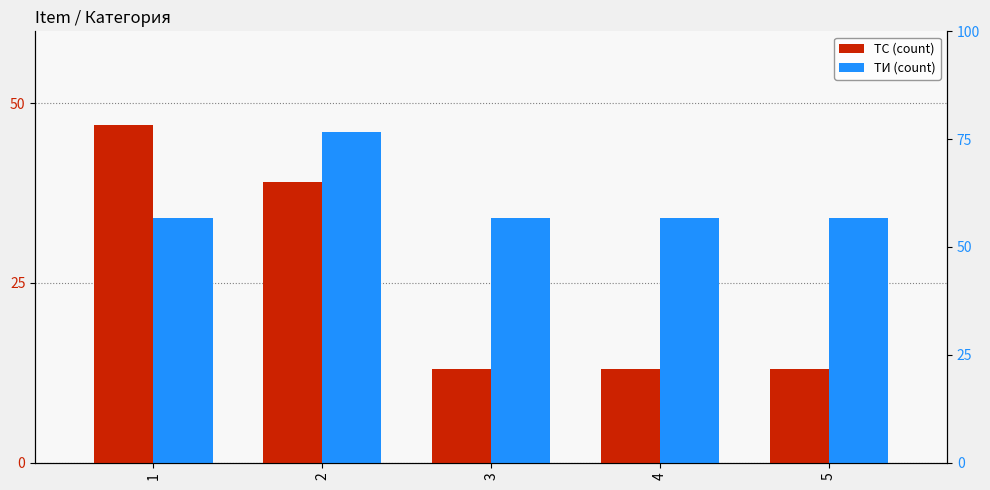

At how many categories does at least one series exceed 21?

5